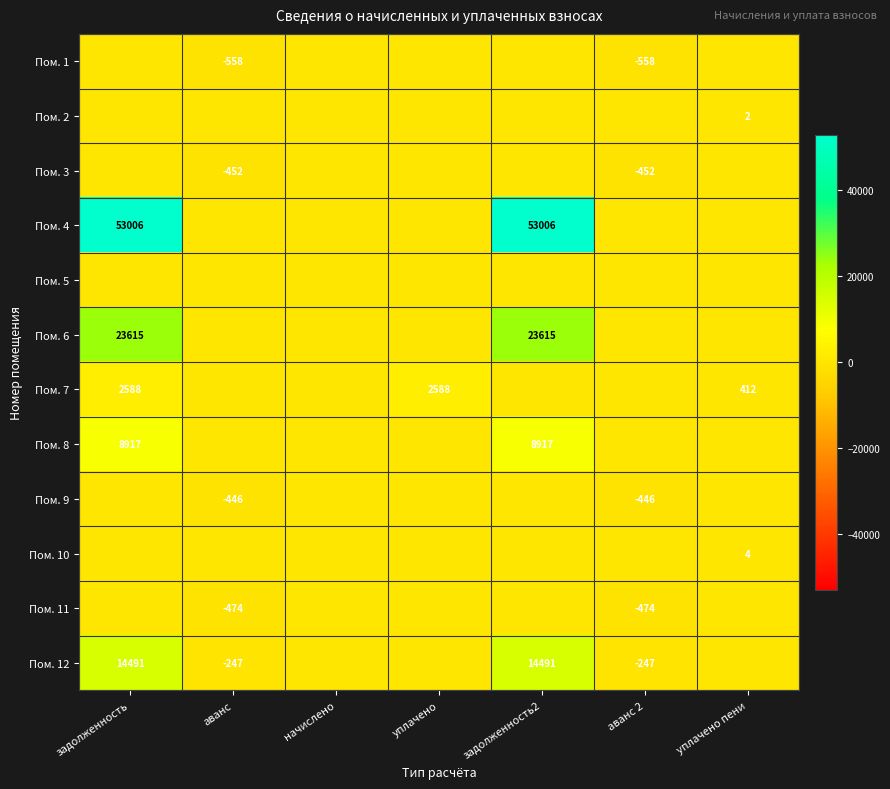

True or false: Пом. 8 has a value of 8917 at задолженность2.

True